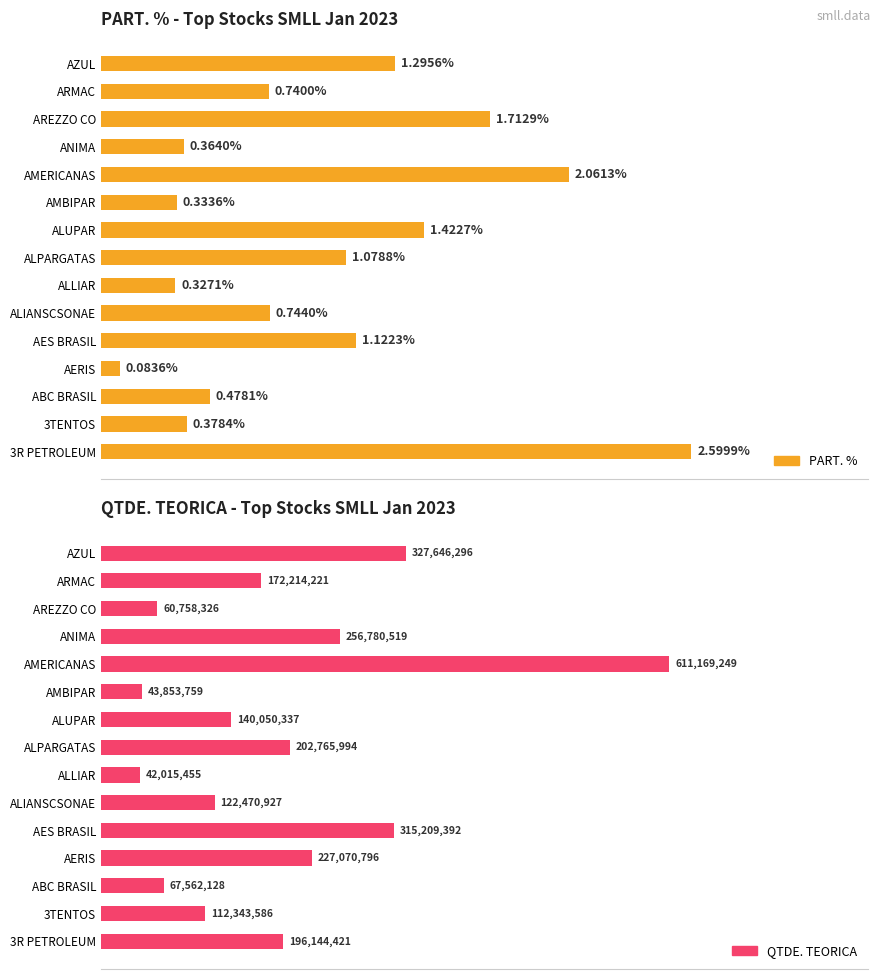

What position from the right is ANIMA?

4